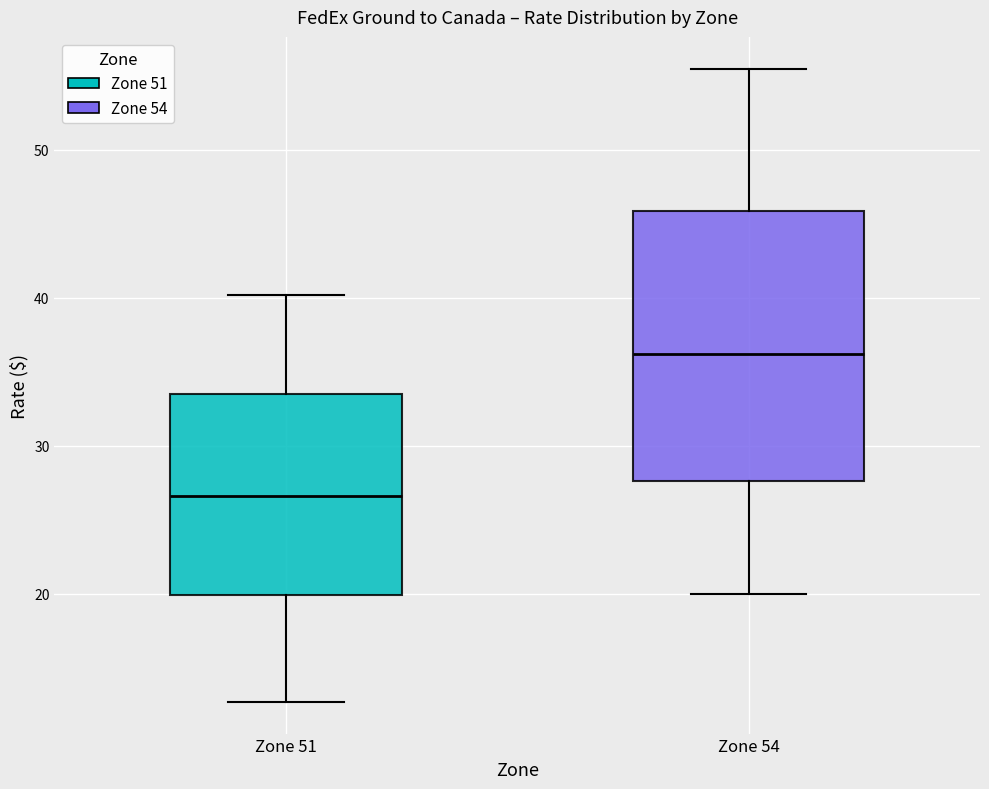

Reading left to right, transcribe this box plot: for each box, give where its median line is, the range the box spans, and where its two whiskers end, as read against the y-axis. The values are not printed on the chart, so give them approximately, as read against the axis.

Zone 51: median 27, box 20 to 33, whiskers 13 to 40
Zone 54: median 36, box 28 to 46, whiskers 20 to 55